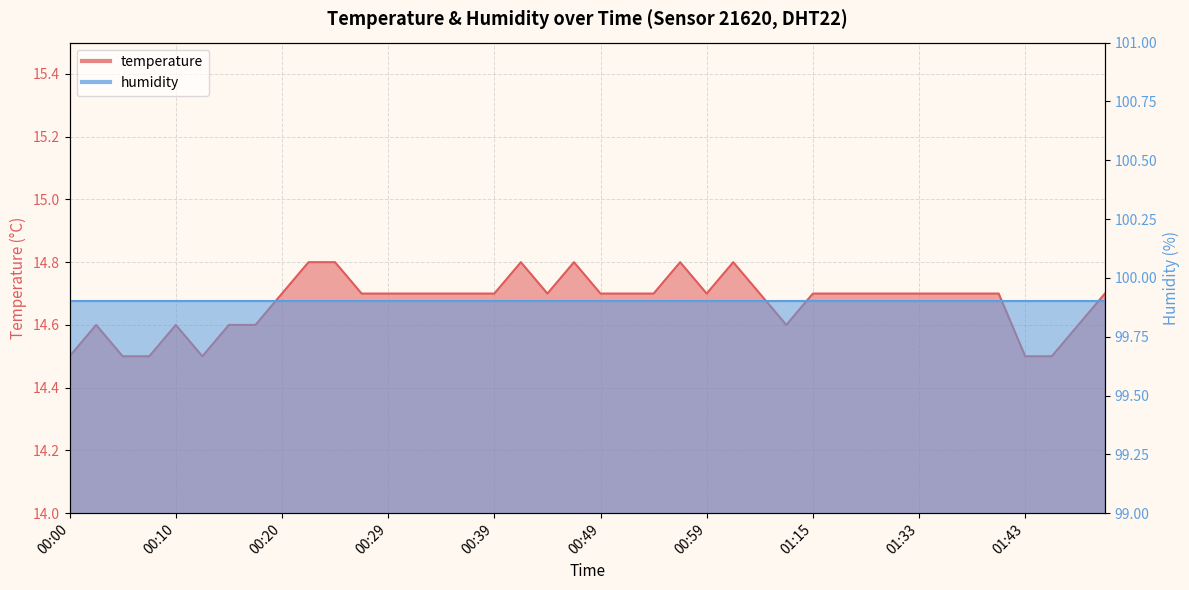

The chart shows a value of 14.8 at 00:42. True or false?

True